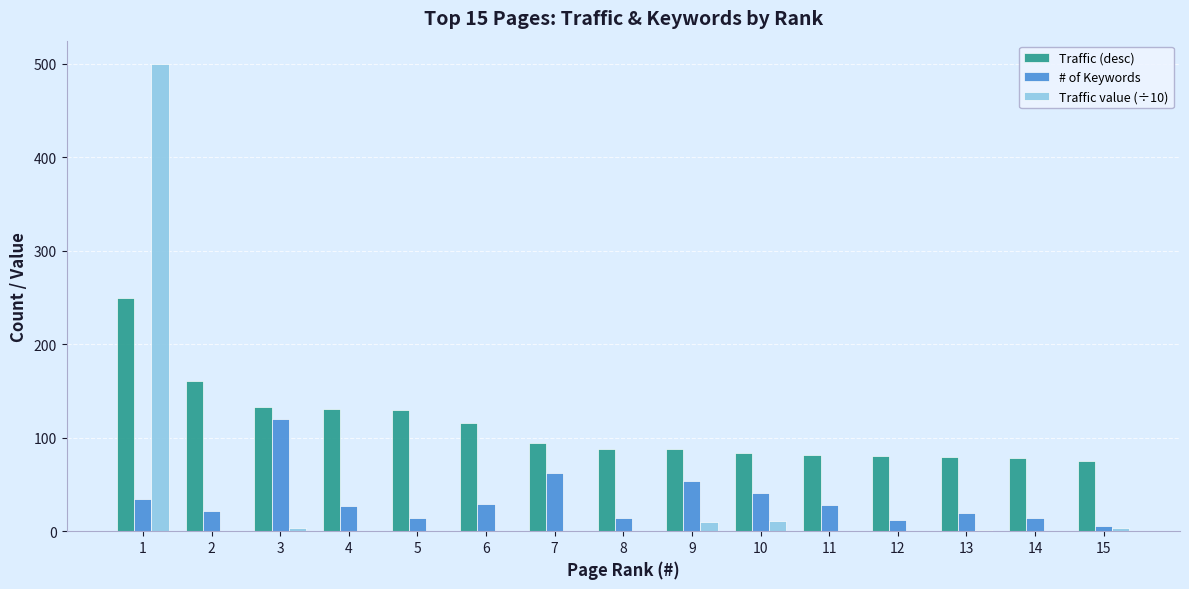

The value of Traffic (desc) at 11 is 82.0. True or false?

True